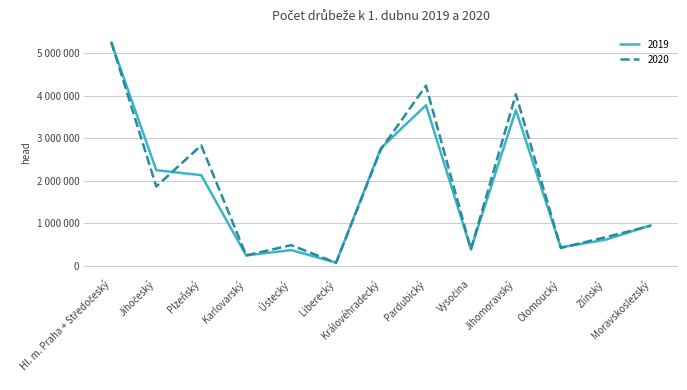

What is the label of the 11th point from the right?

Plzeňský